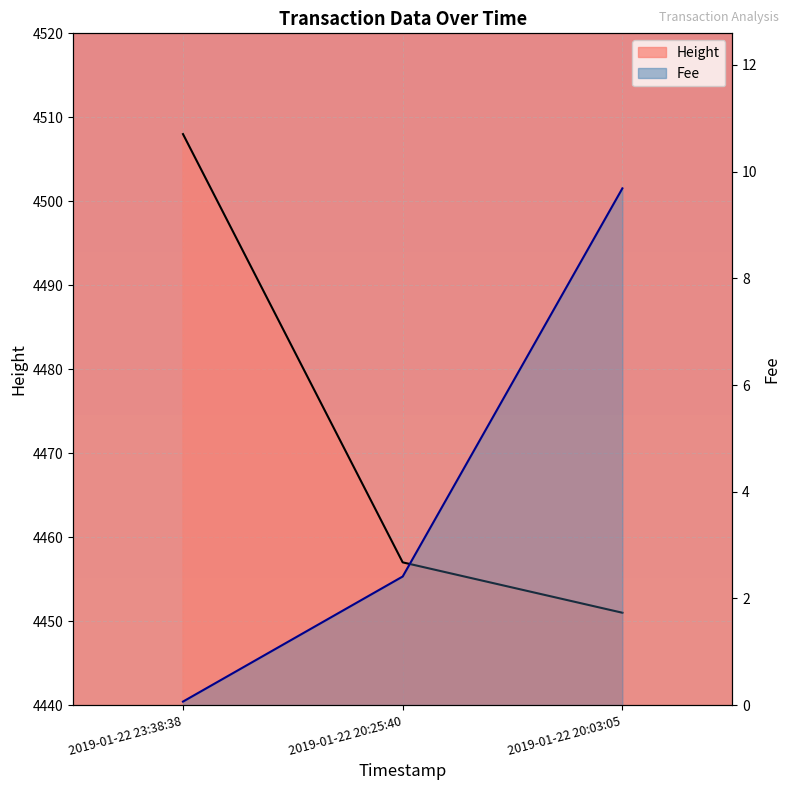

Rank the series by their maximum value, from lowest to highest.

Fee, Height